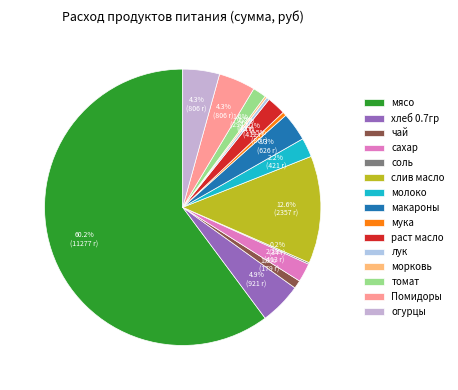

What is the majority slice?

мясо